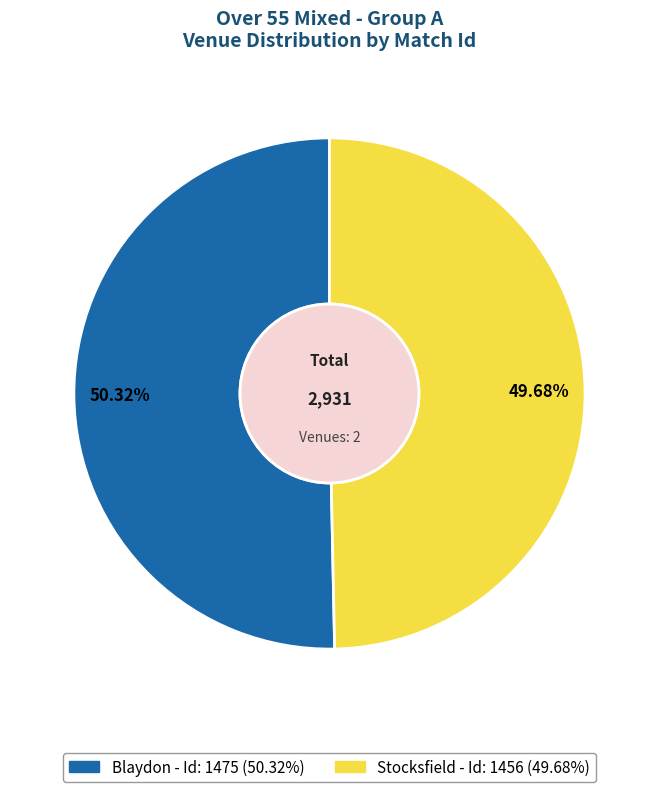

True or false: Blaydon accounts for 50% of the total.

True